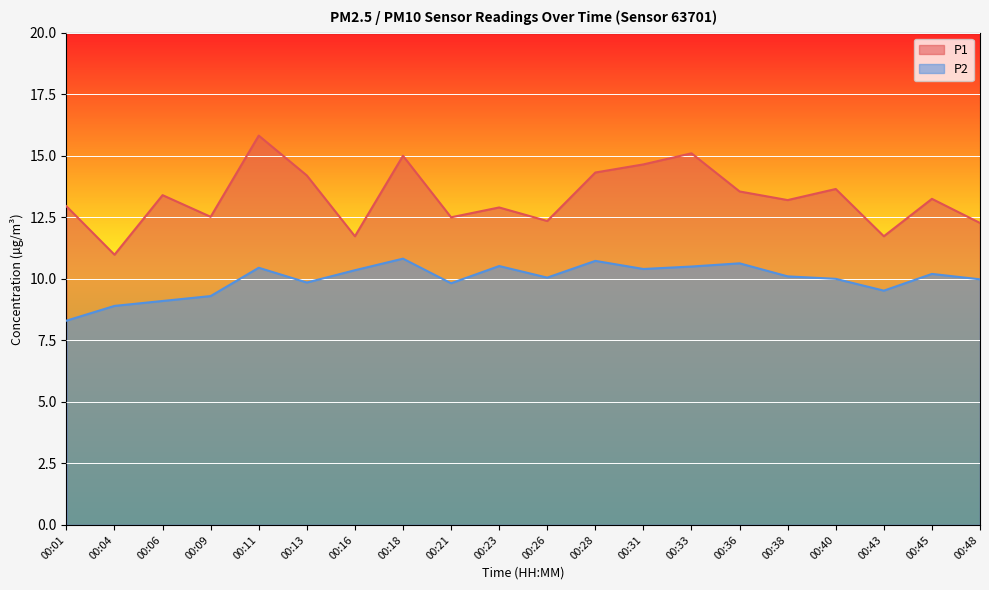

How many interior local valleys does the P1 series have?

7